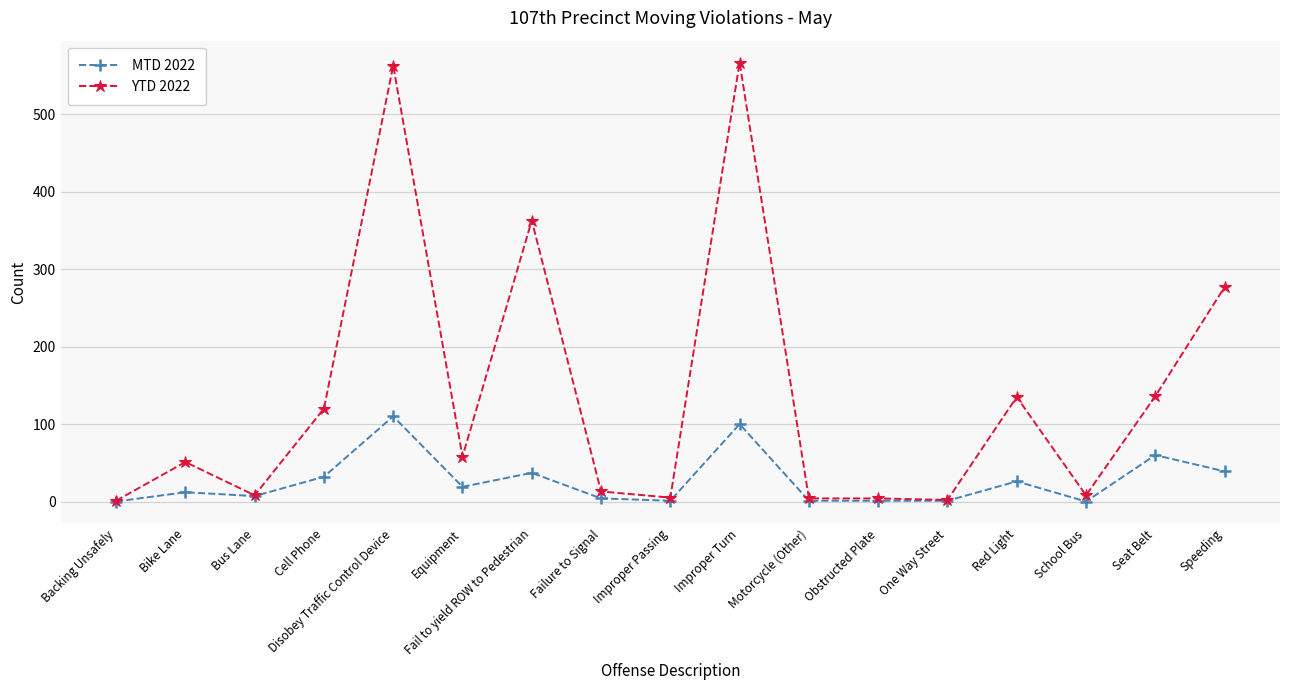

Which series has the largest range (max minus min)?

YTD 2022